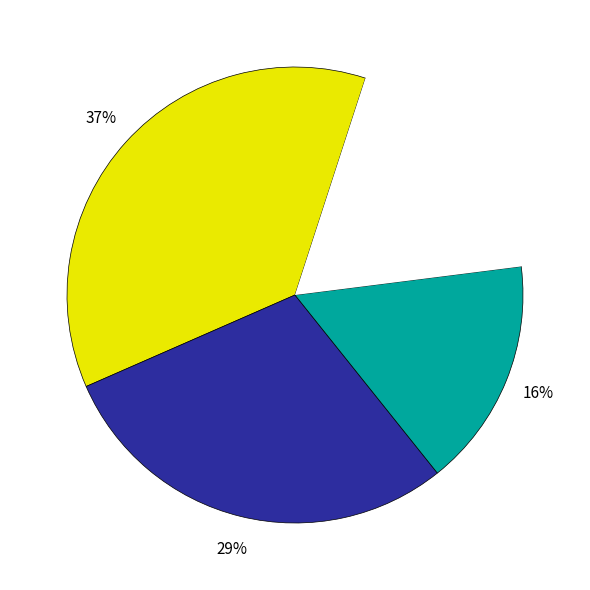

Is there a majority slice in this chart?

No